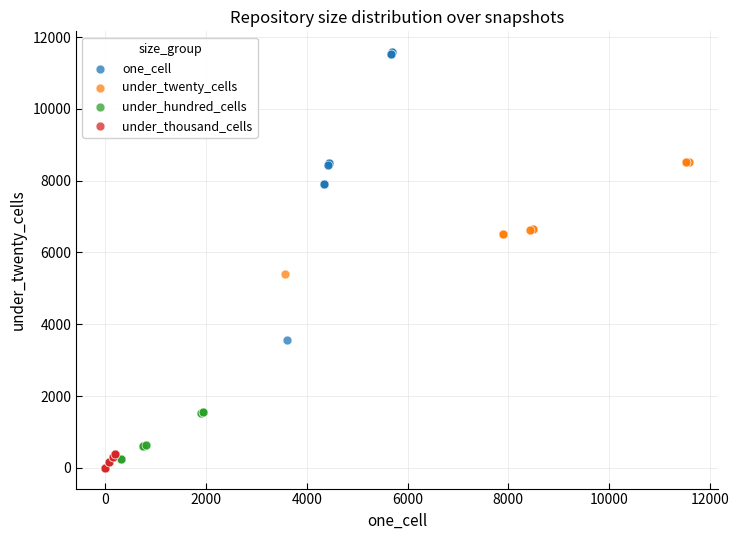

Which series reaches the maximum Y coordinate?

one_cell